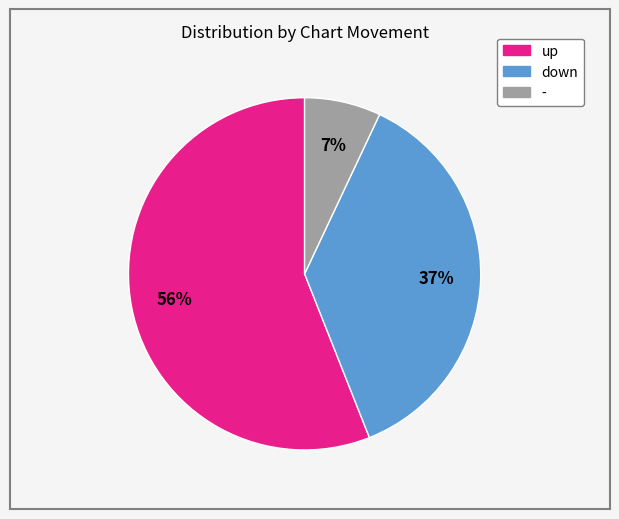

To the nearest percent, what portion does up represent?

56%